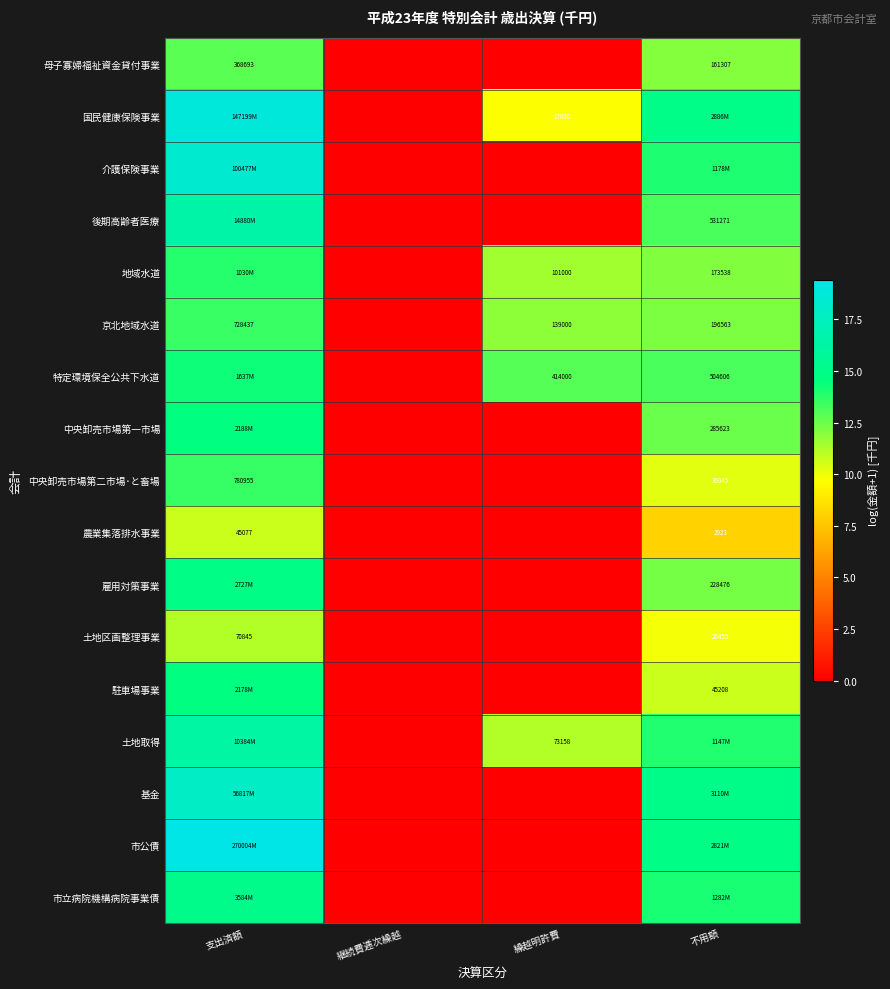

Is it true that 中央卸売市場第二市場･と畜場 equals 0.0 at 繰越明許費?

True